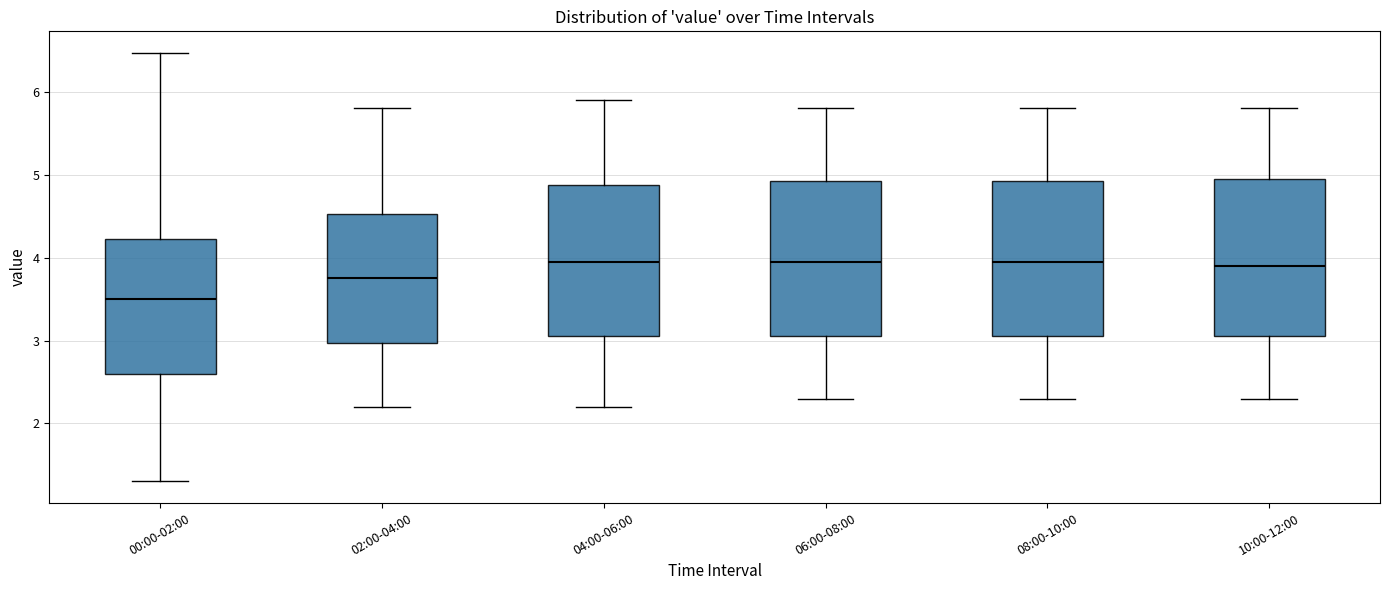

Where is the upper edge of the box for 04:00-06:00 on the y-axis? The values are not printed on the chart, so give them approximately, as read against the axis.

4.9